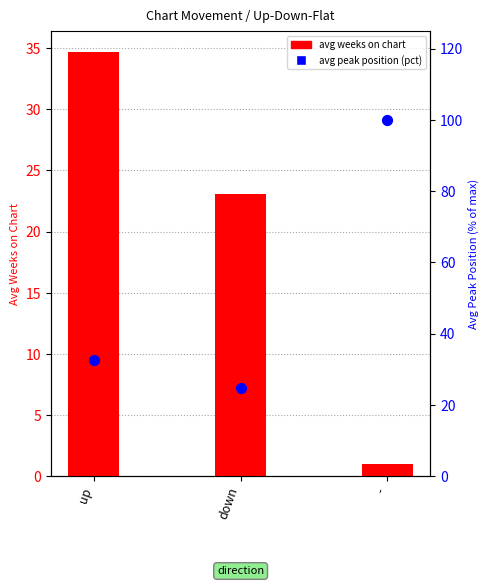

What is the total value across all series at down?

47.9